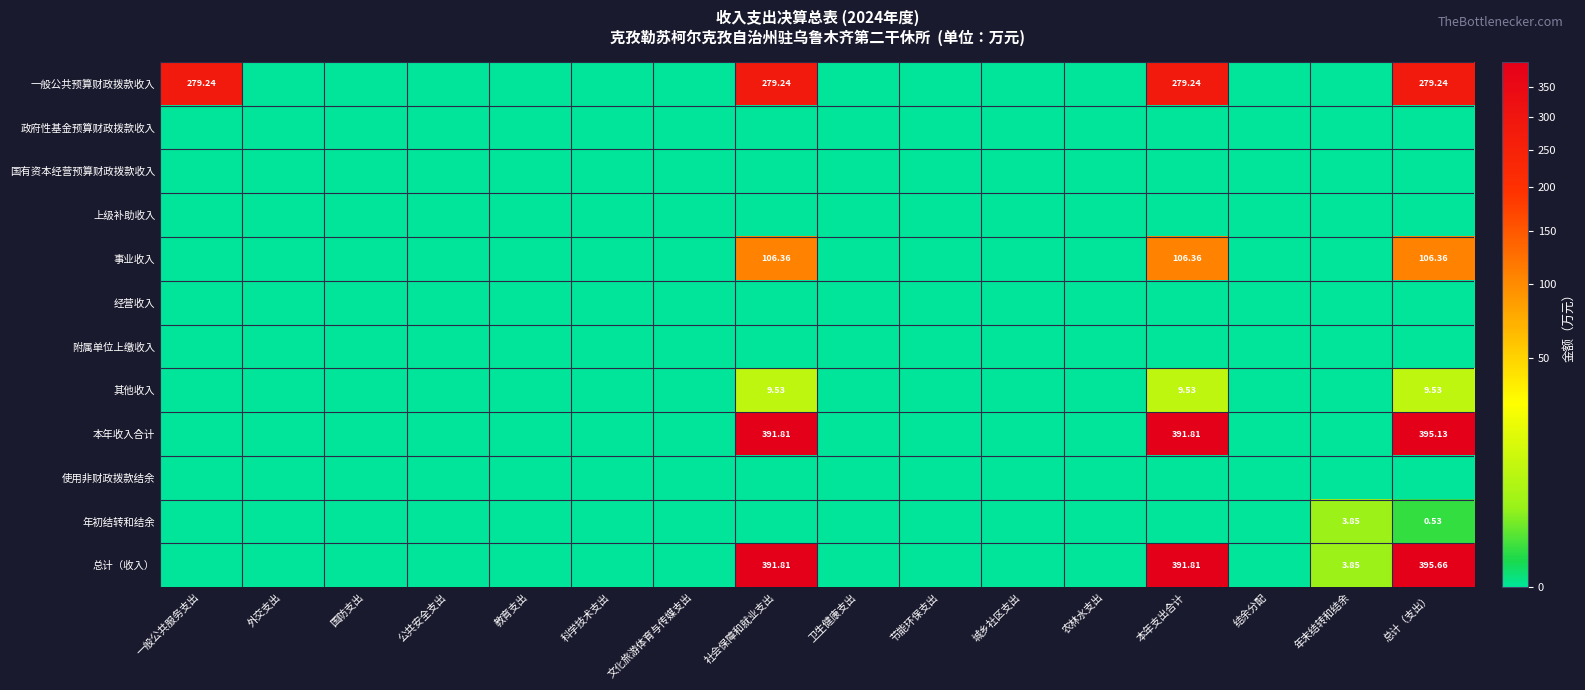

Count the number of data series in this chart.

12